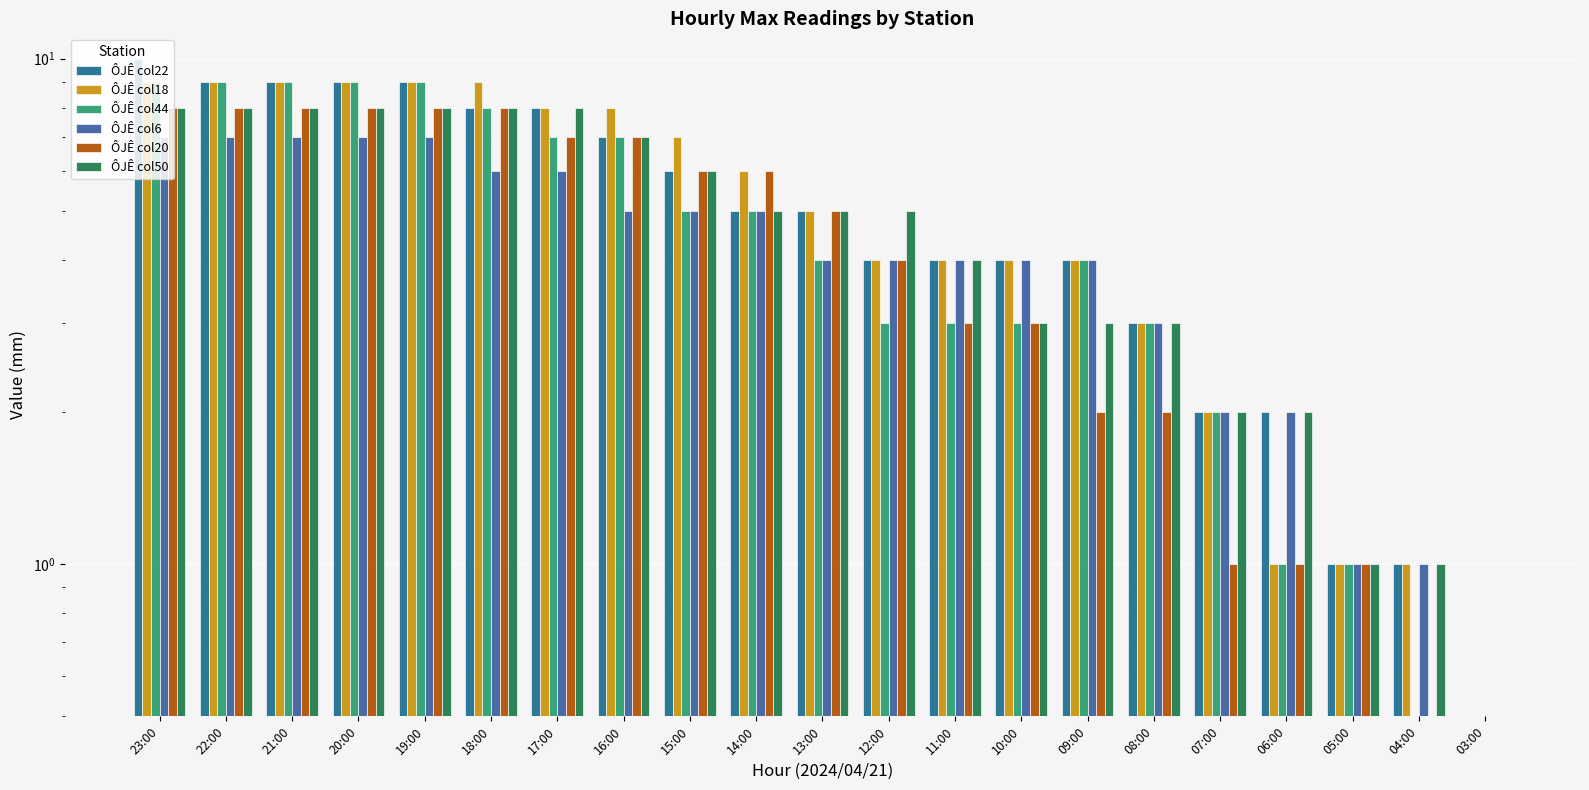

What is the difference between the maximum and second lowest values in the ÔJÊ col18 series?

8